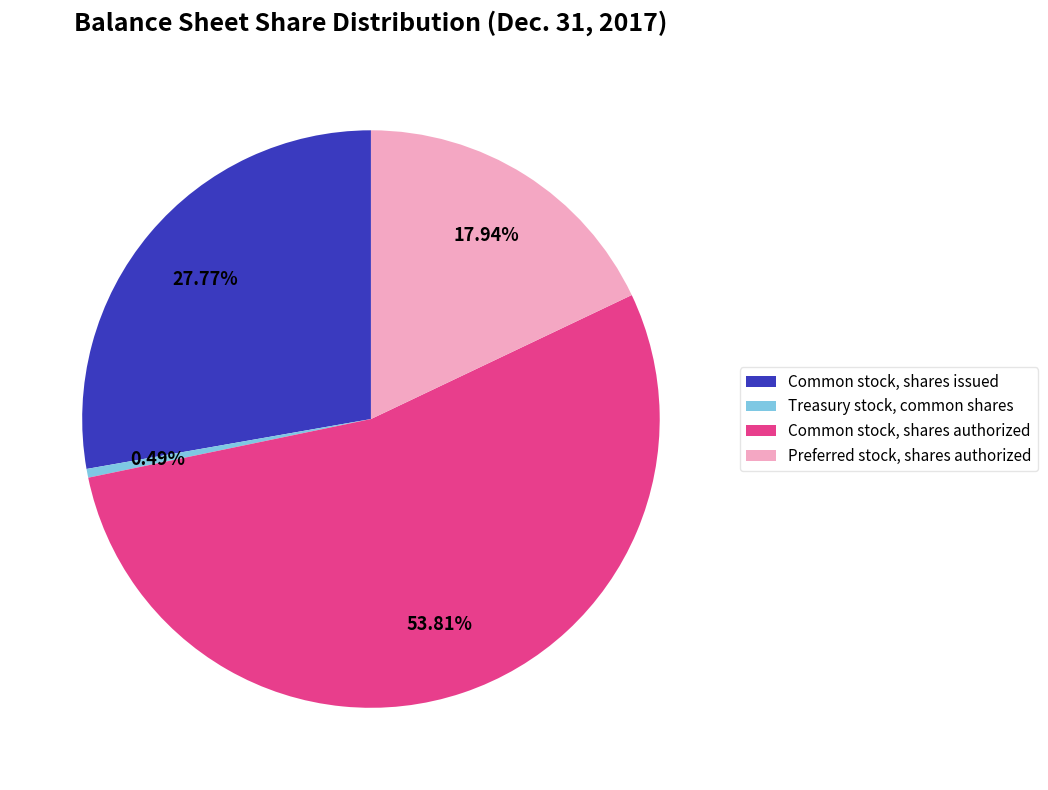

To the nearest percent, what percentage of the pie is Common stock, shares authorized?

54%